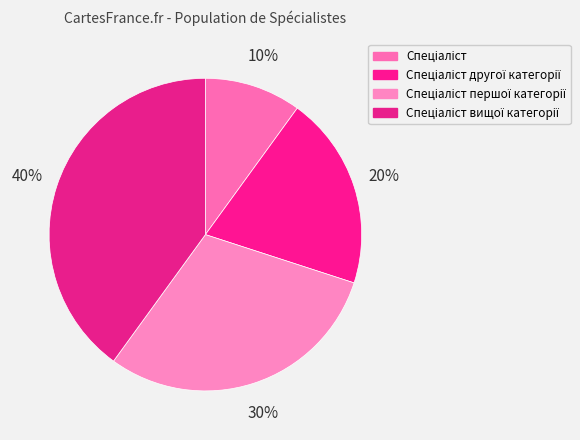

What portion of the pie excludes Спеціаліст другої категорії?

80.0%